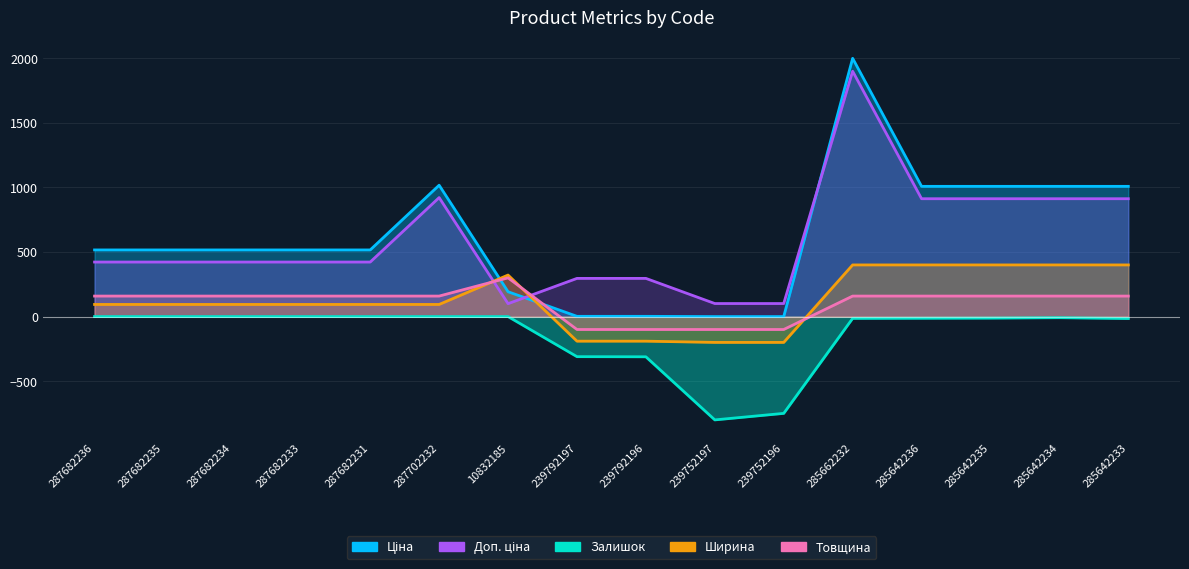

How many interior local peaks does the Товщина series have?

1